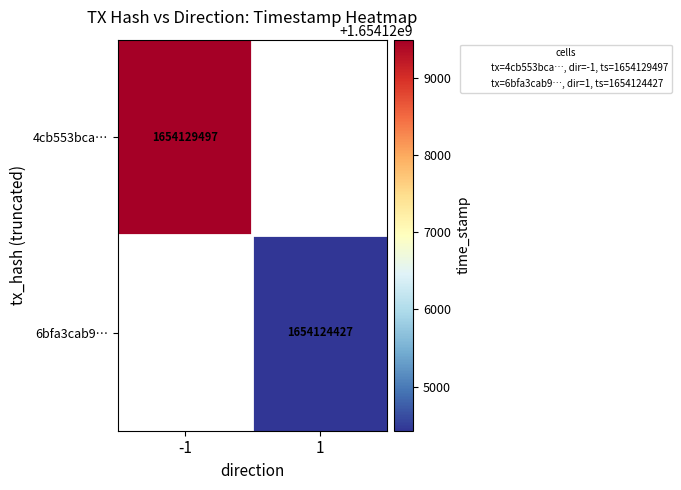

How many data points does each series have?

2